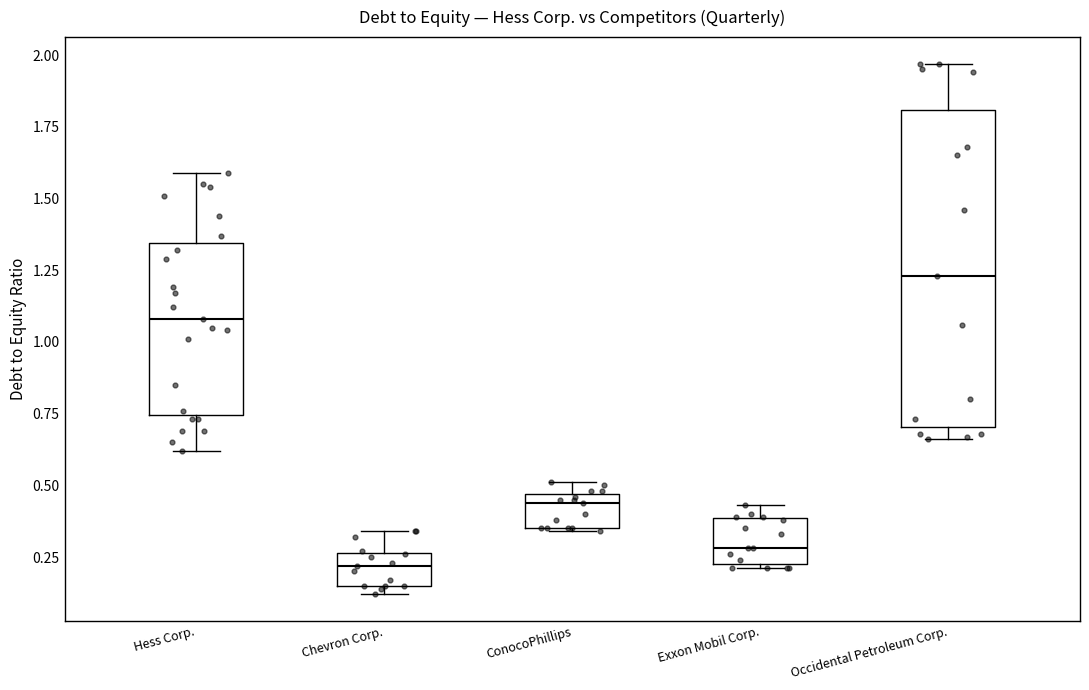

Comparing the boxes themselves (not the whiskers), which one is the tallest?

Occidental Petroleum Corp.